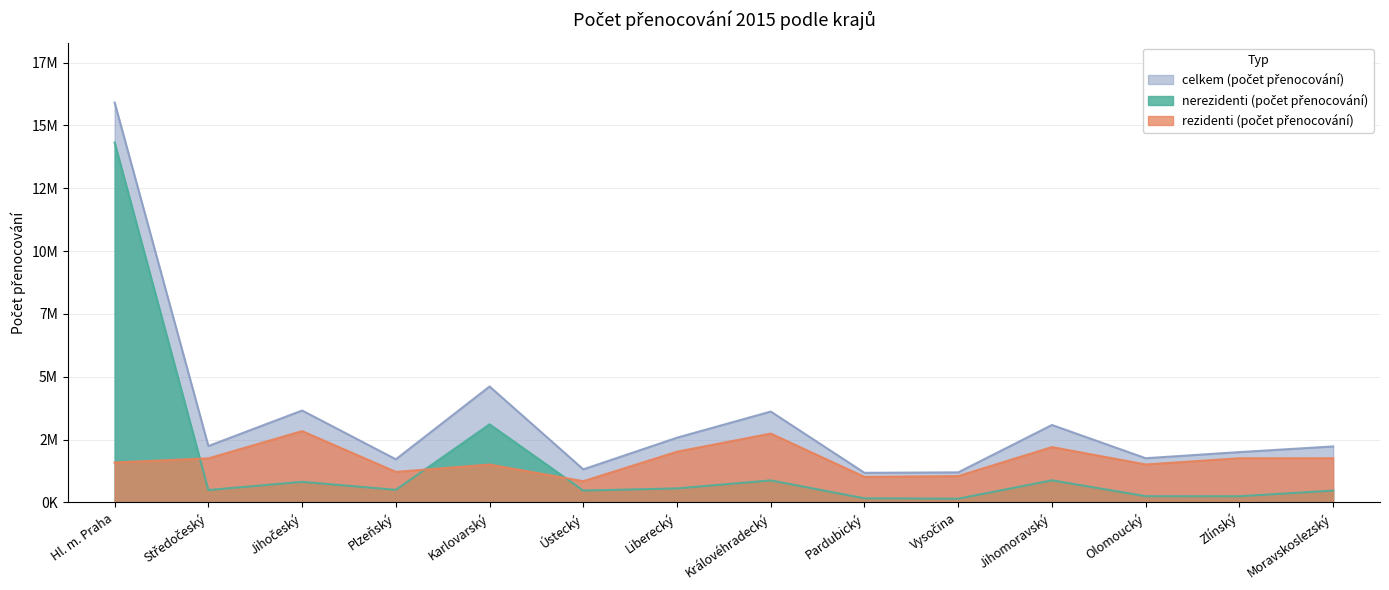

True or false: nerezidenti (počet přenocování) has a value of 319227 at Středočeský.

False